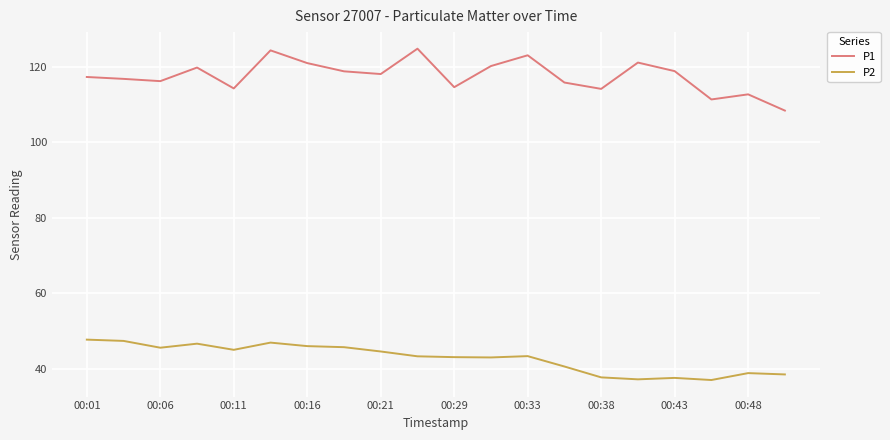

What is the smallest value displayed?

37.0